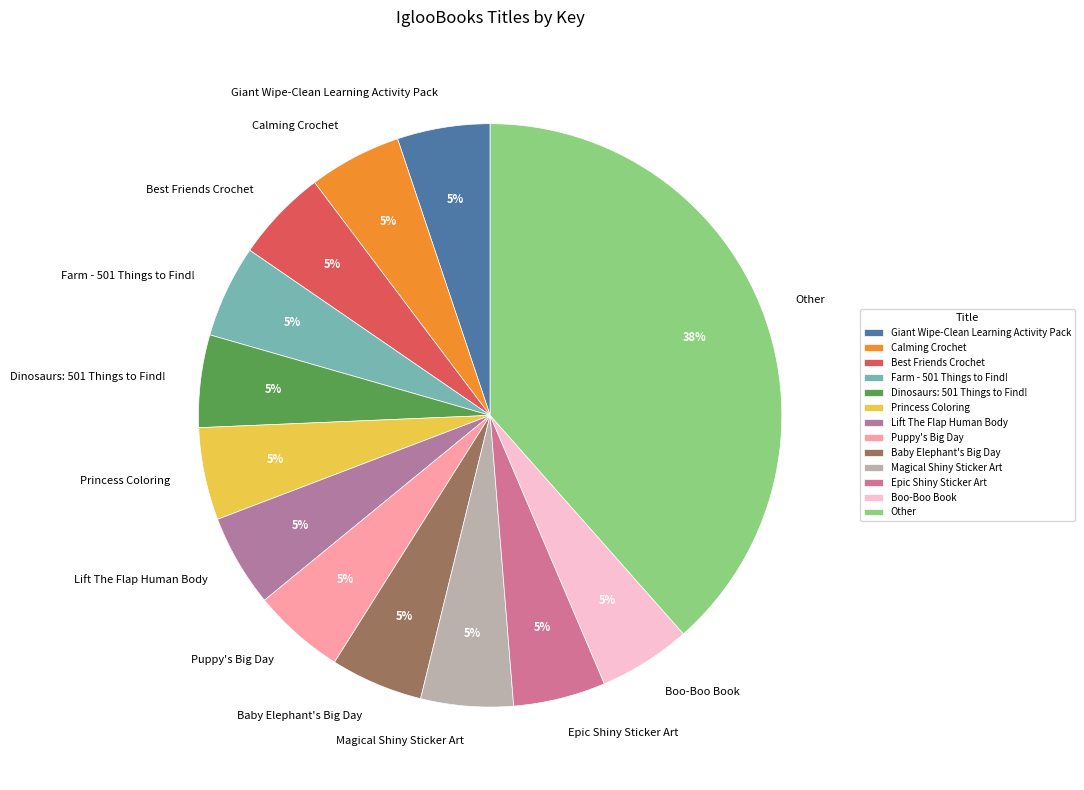

To the nearest percent, what is the average slice percentage?

8%